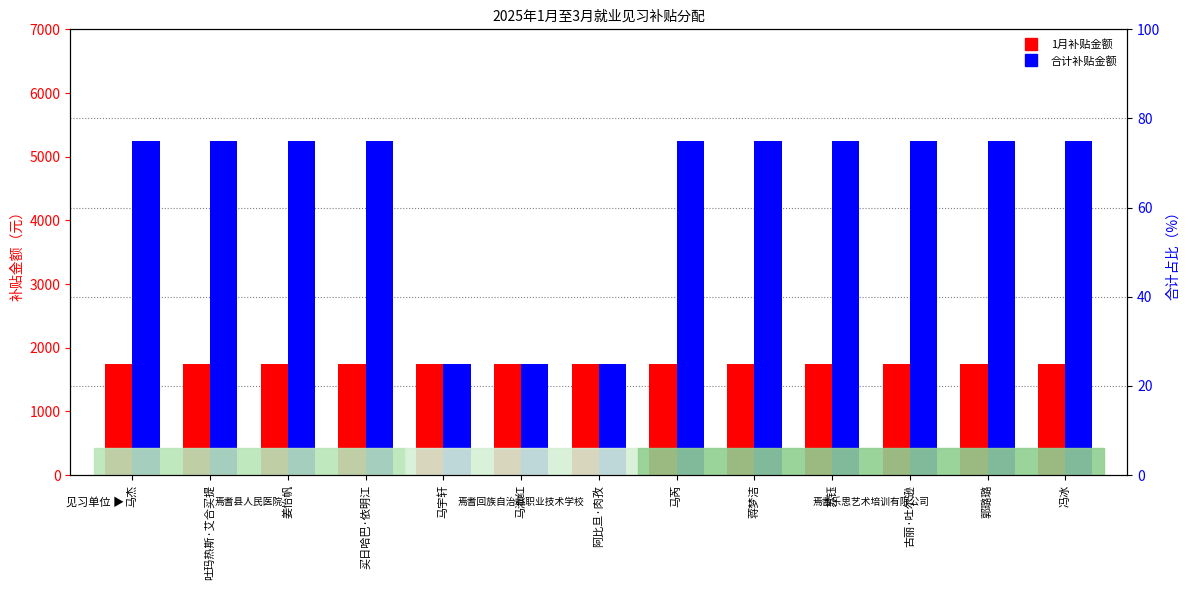

What is the maximum value for 合计补贴金额?

5250